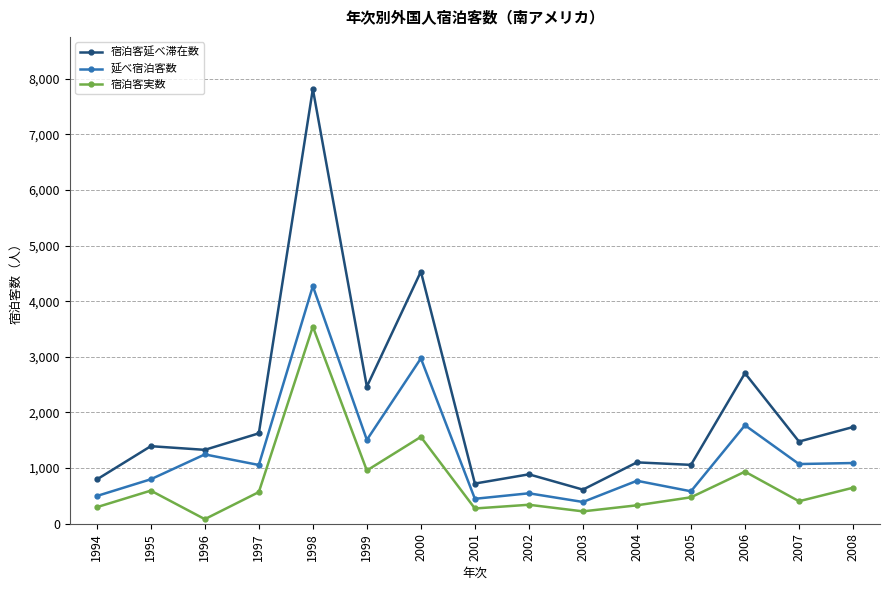

The 宿泊客実数 series shows 2756 at 2000. True or false?

False